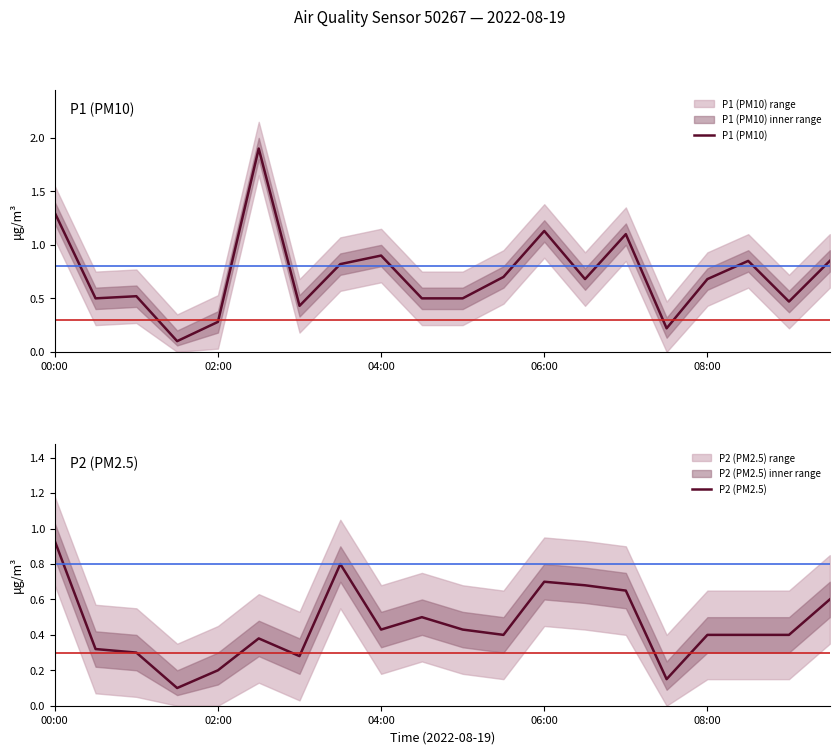

True or false: P2 (PM2.5) has more than 0 interior local peaks.

True